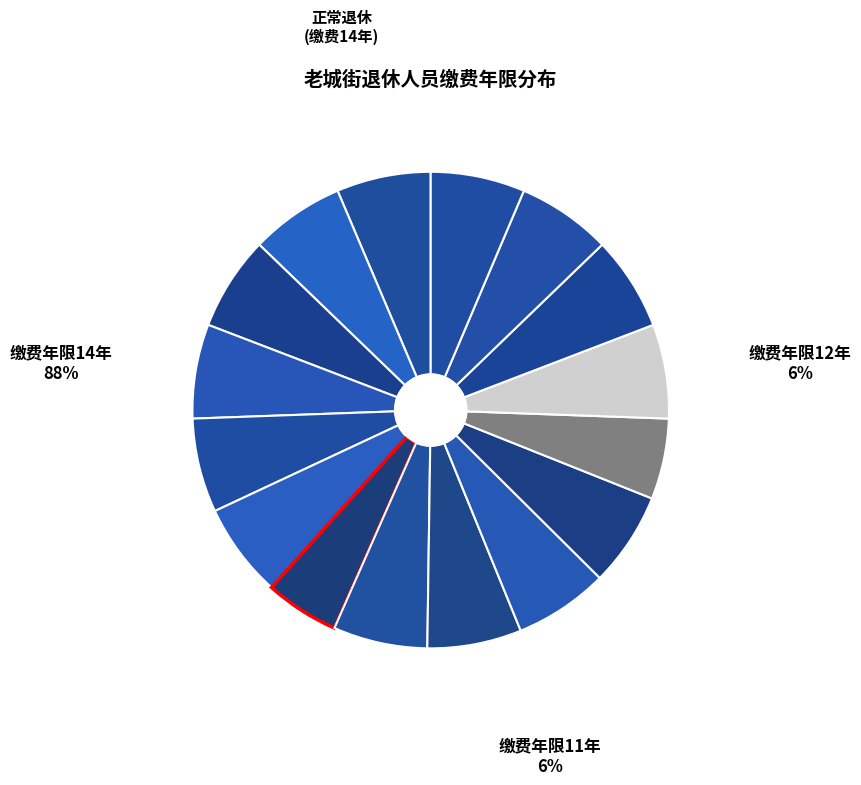

Does 孙立纲 account for over 50% of the chart?

No